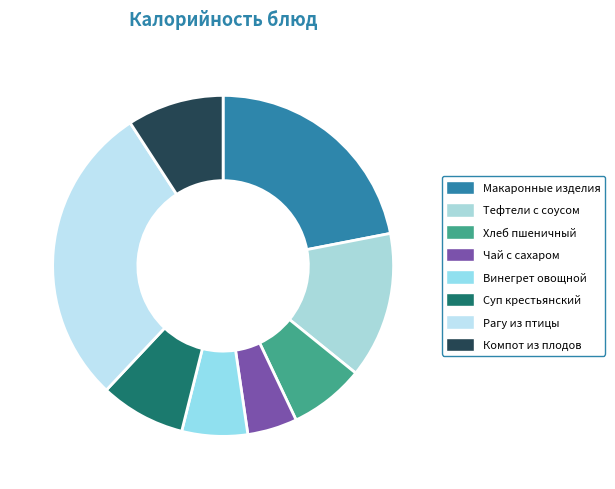

Is it true that Винегрет овощной is 20% of the pie?

False